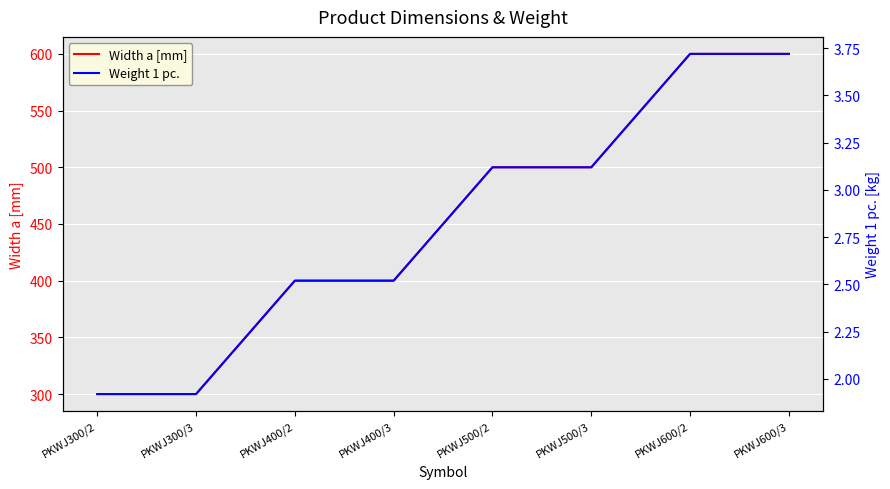

Reading right to left, list all the values displayed in this chart.

Width a [mm]: PKWJ600/3=600.0	PKWJ600/2=600.0	PKWJ500/3=500.0	PKWJ500/2=500.0	PKWJ400/3=400.0	PKWJ400/2=400.0	PKWJ300/3=300.0	PKWJ300/2=300.0
Weight 1 pc.: PKWJ600/3=3.7	PKWJ600/2=3.7	PKWJ500/3=3.1	PKWJ500/2=3.1	PKWJ400/3=2.5	PKWJ400/2=2.5	PKWJ300/3=1.9	PKWJ300/2=1.9